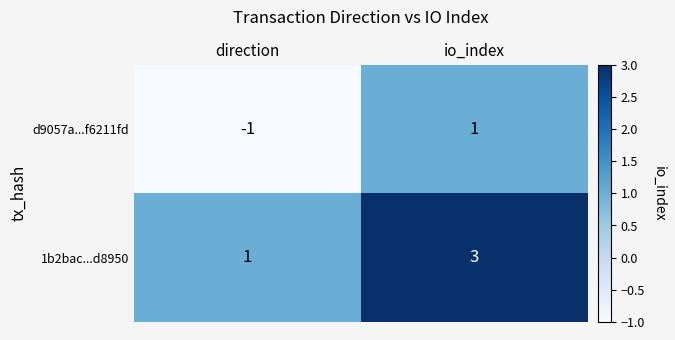

The d9057a...f6211fd series shows -1 at direction. True or false?

True